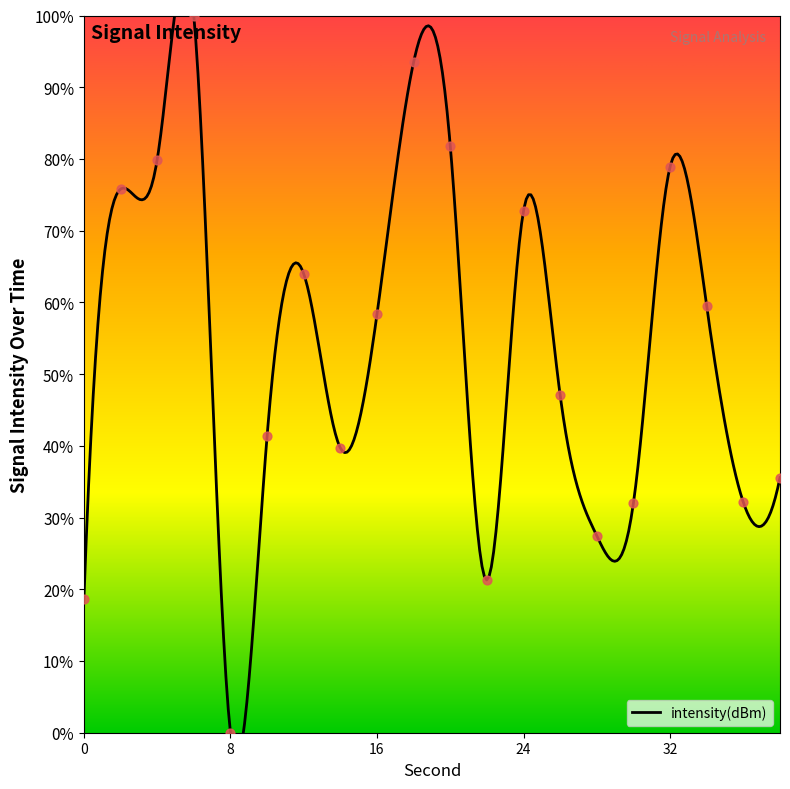

Between 12 and 24, which is larger?

24